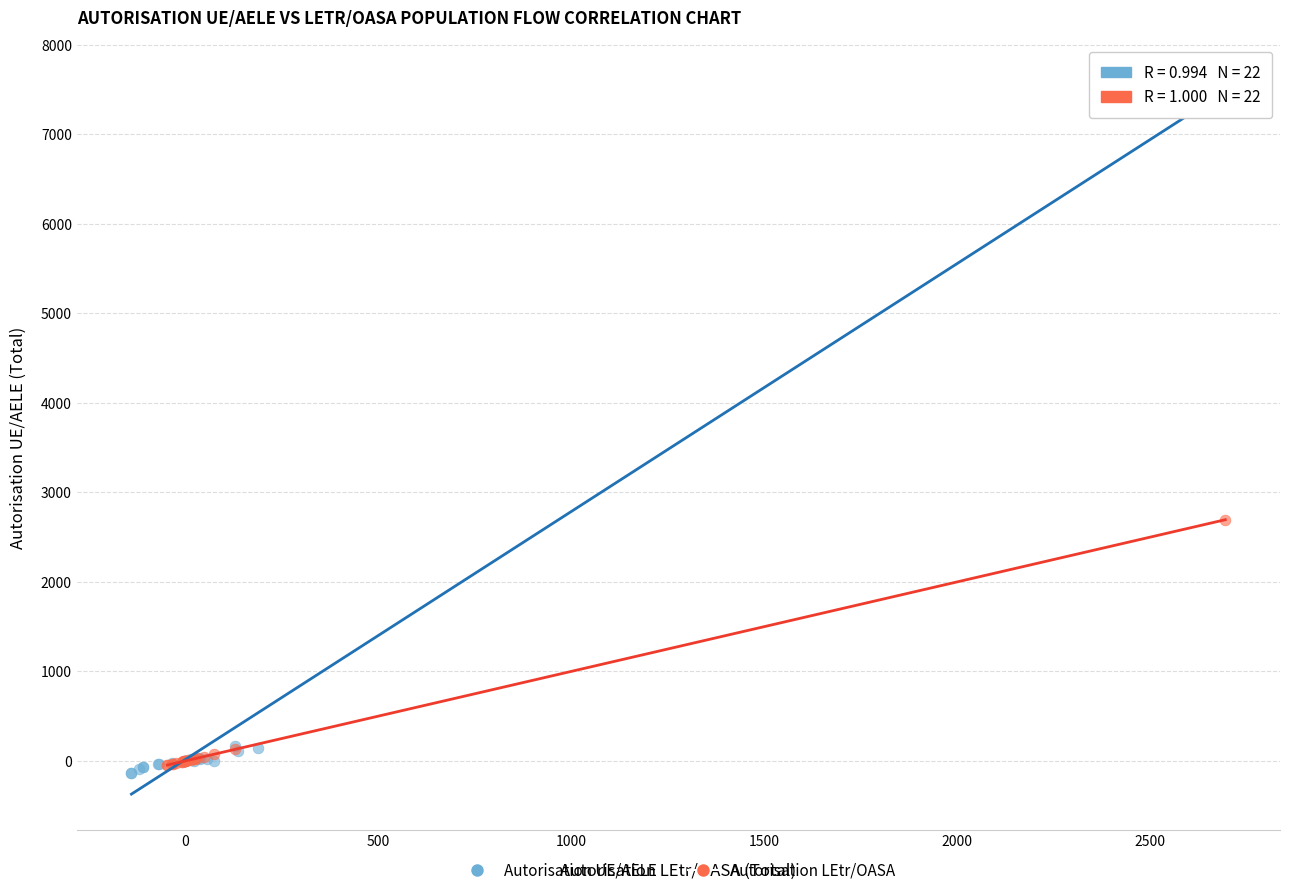

Which series contains the highest Y value?

Autorisation UE/AELE